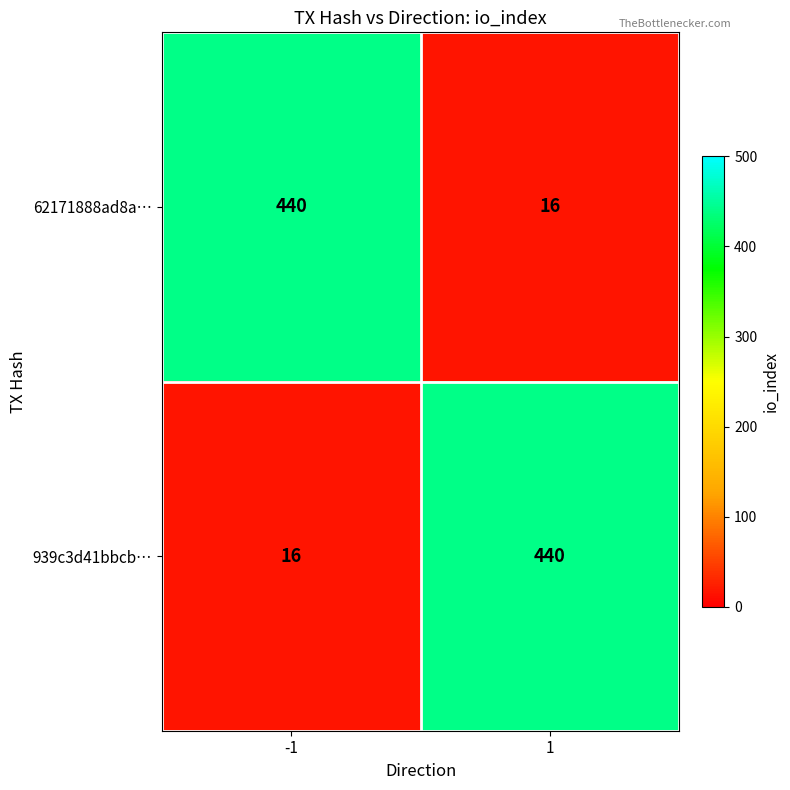

What is the difference between the 939c3d41bbcb… values at 1 and -1?

424